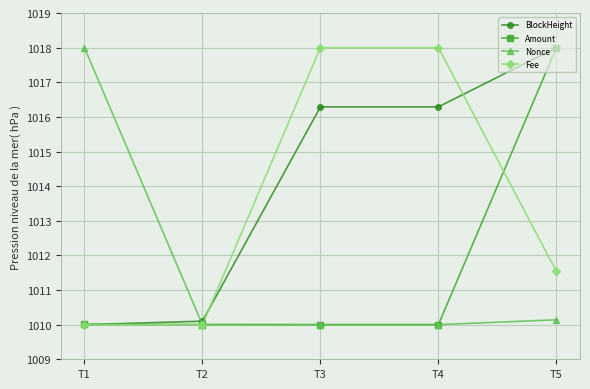

What is the value of the BlockHeight point at the 4th from the left?

1016.3